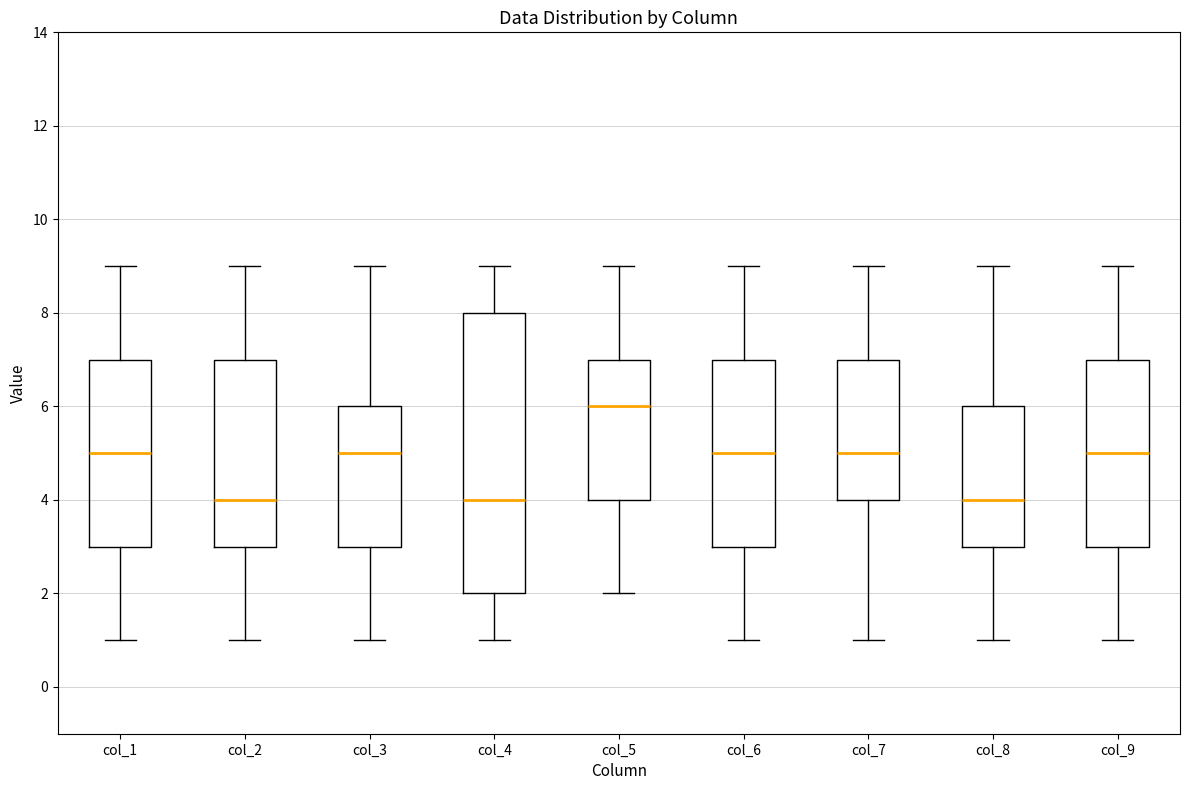

Comparing the boxes themselves (not the whiskers), which one is the tallest?

col_4